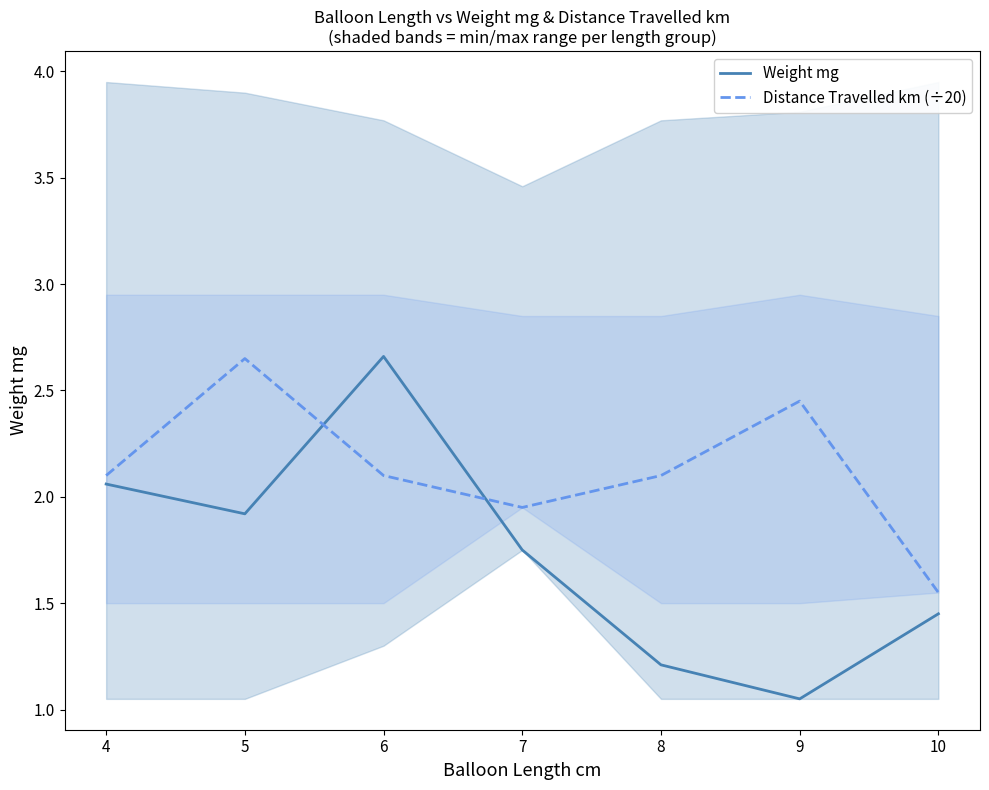

How many intersections are there between Weight mg and Distance Travelled km (÷20)?

2